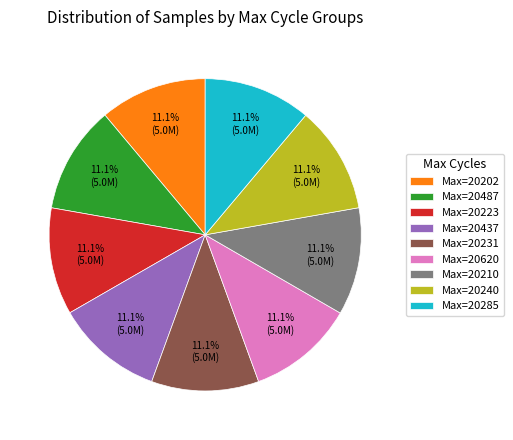

Does any single category account for the majority?

No